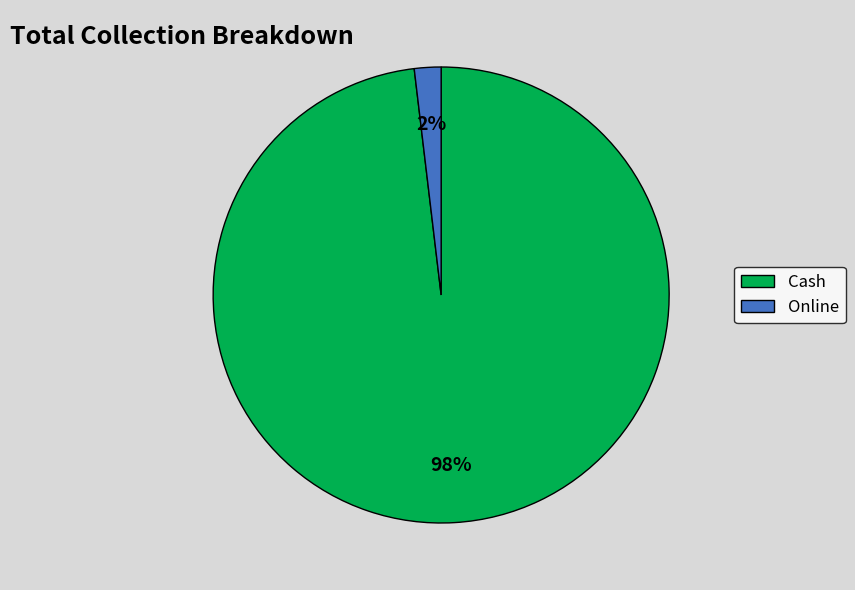

Which slice is the largest?

Cash